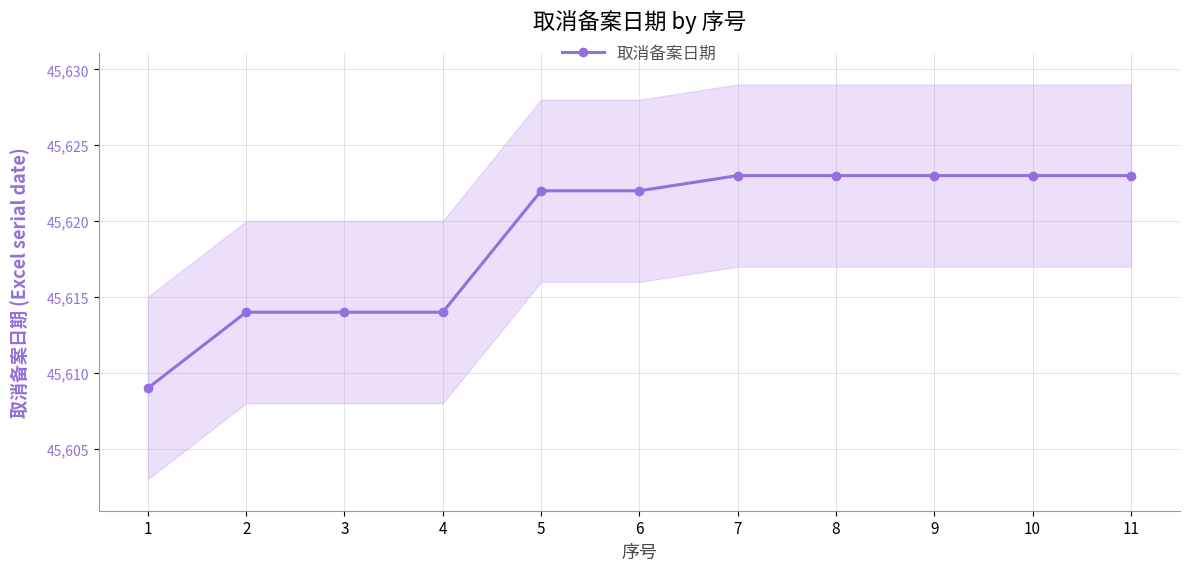

Rank the categories by value from lowest to highest.

1, 2, 3, 4, 5, 6, 7, 8, 9, 10, 11